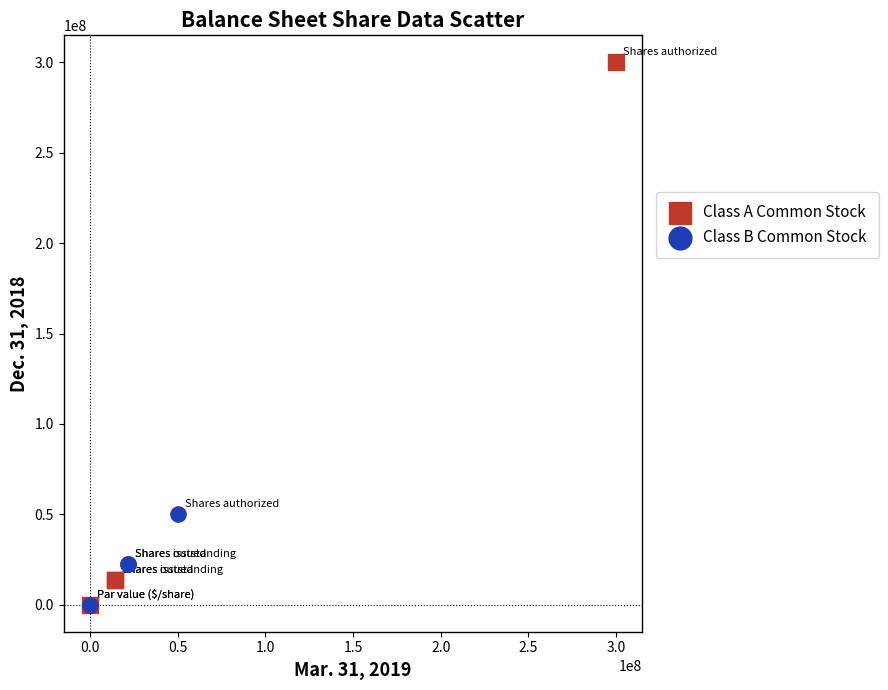

Which series has the largest Y range (max minus min)?

Class A Common Stock